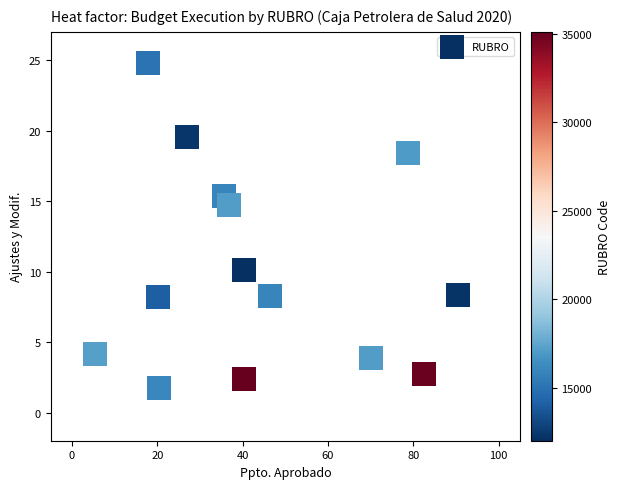

What Y value in the scatter plot is closest to 13?

14.7